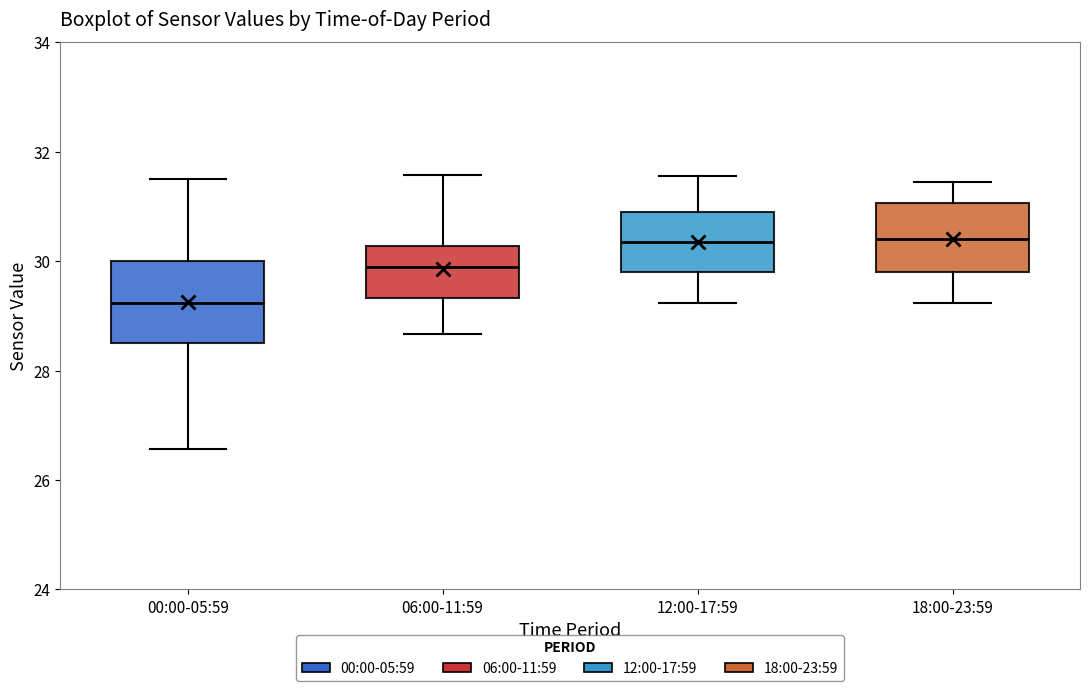

Where does the median line of the box for 00:00-05:59 sit on the y-axis? The values are not printed on the chart, so give them approximately, as read against the axis.

29.2